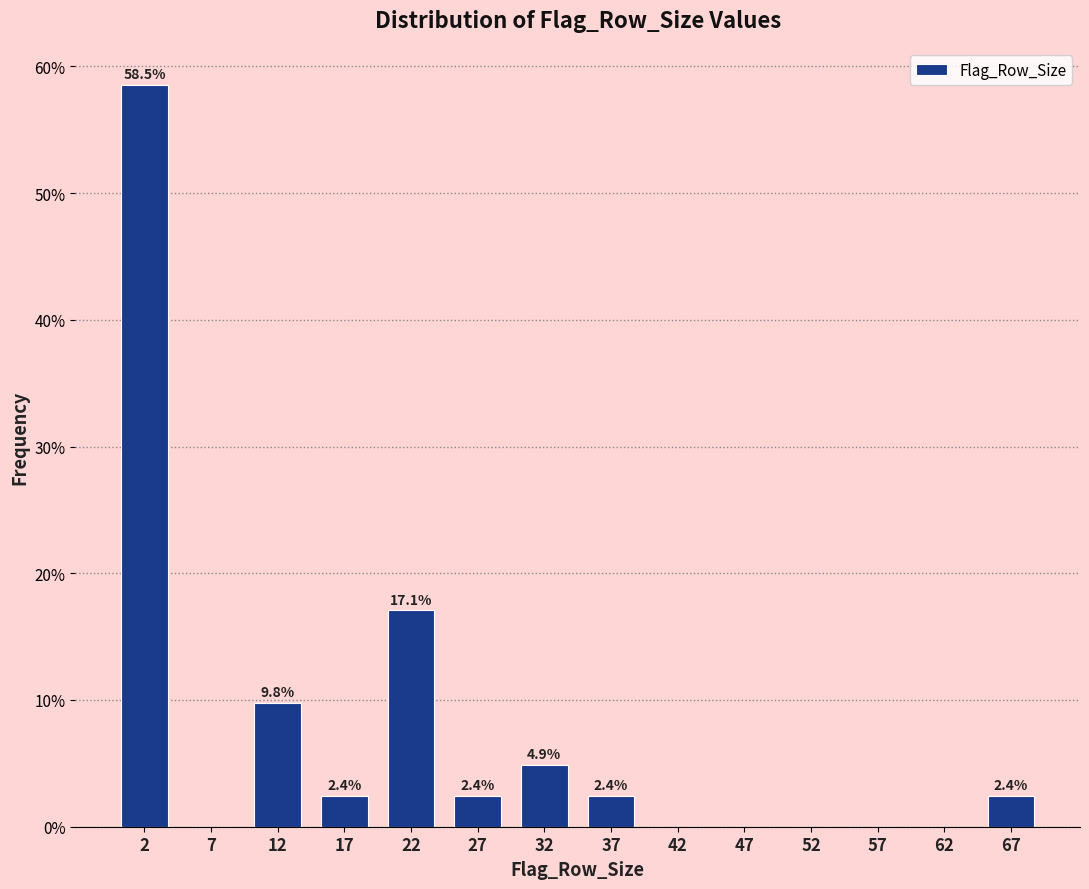

Over which range of the x-axis is the bar tallest?

0 to 5